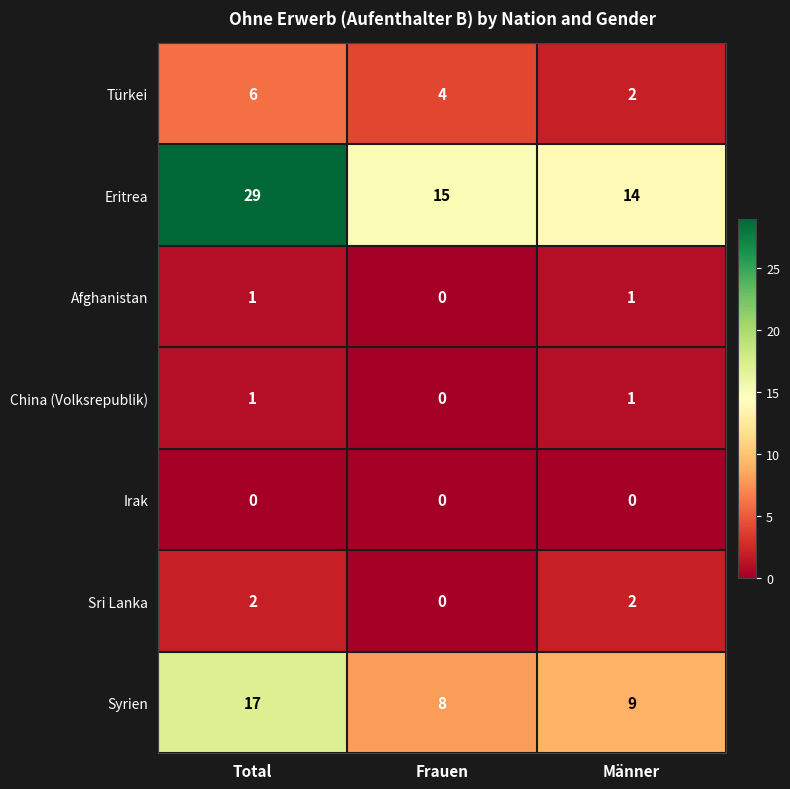

At which category is the sum across all series the highest?

Total